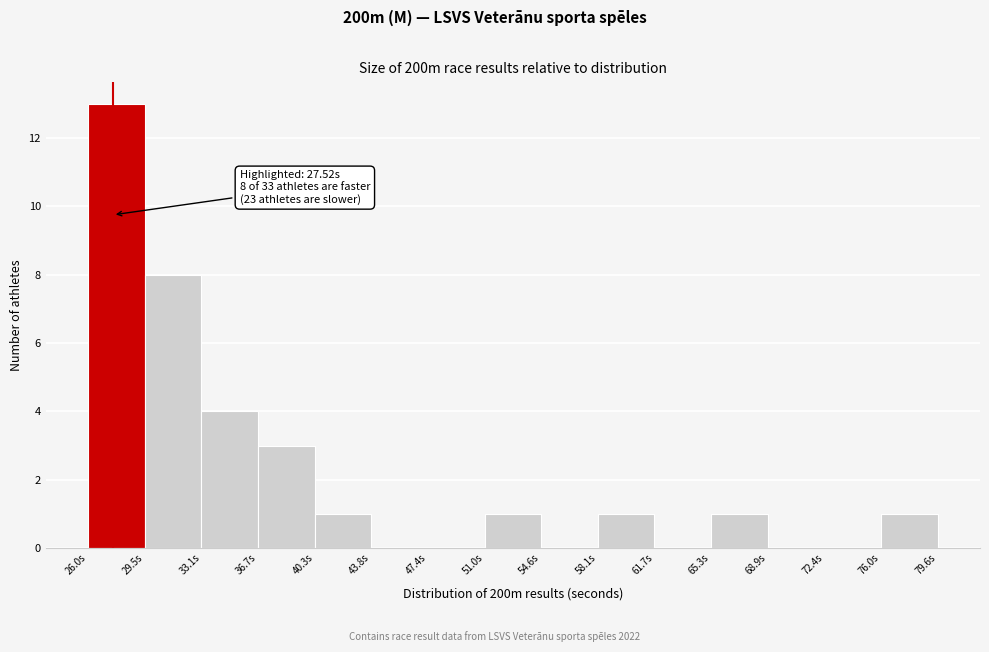

Which range on the x-axis has the tallest bar?

26.0 to 29.5